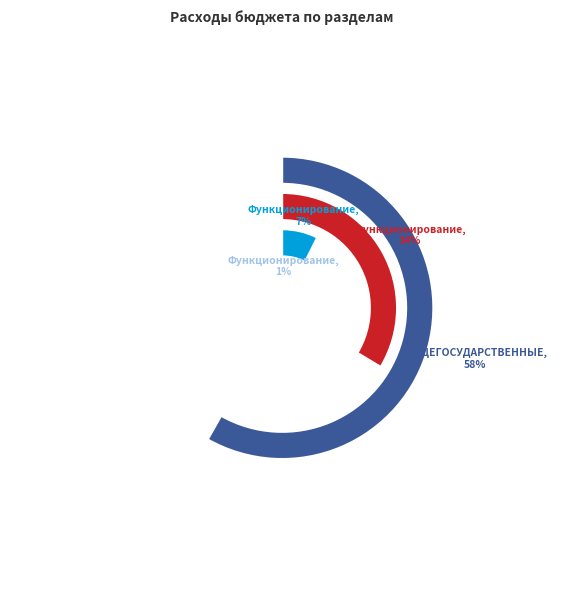

Which slice is the smallest?

Функционирование законодательных органов